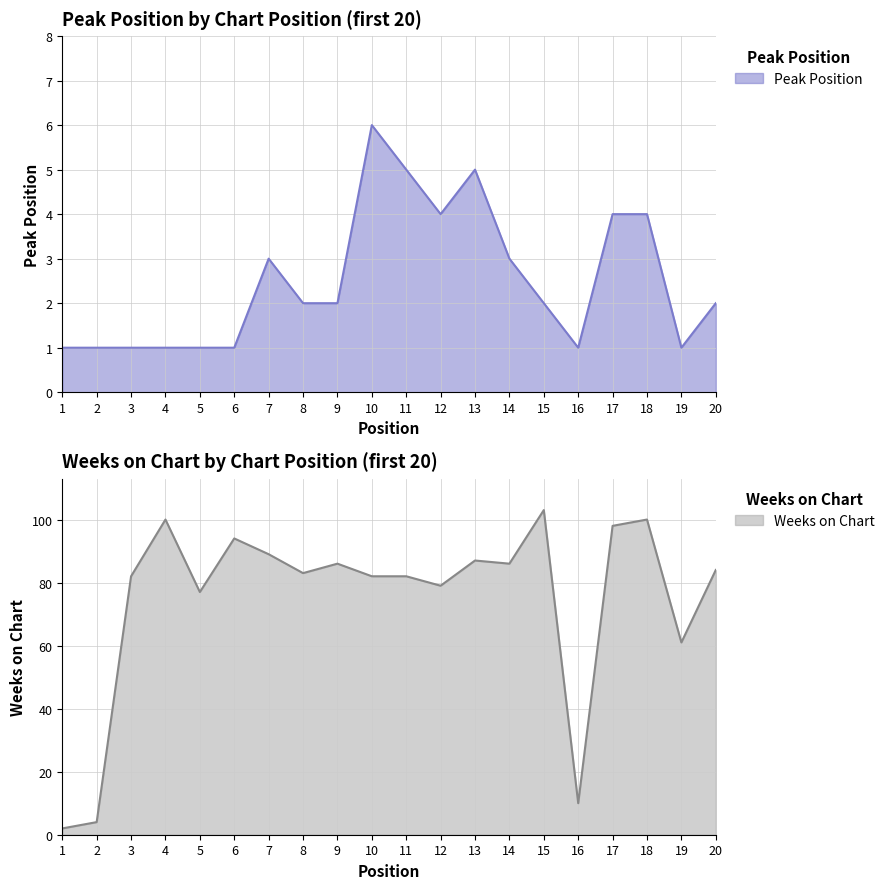

Is it true that Weeks on Chart equals 4 at 2?

True